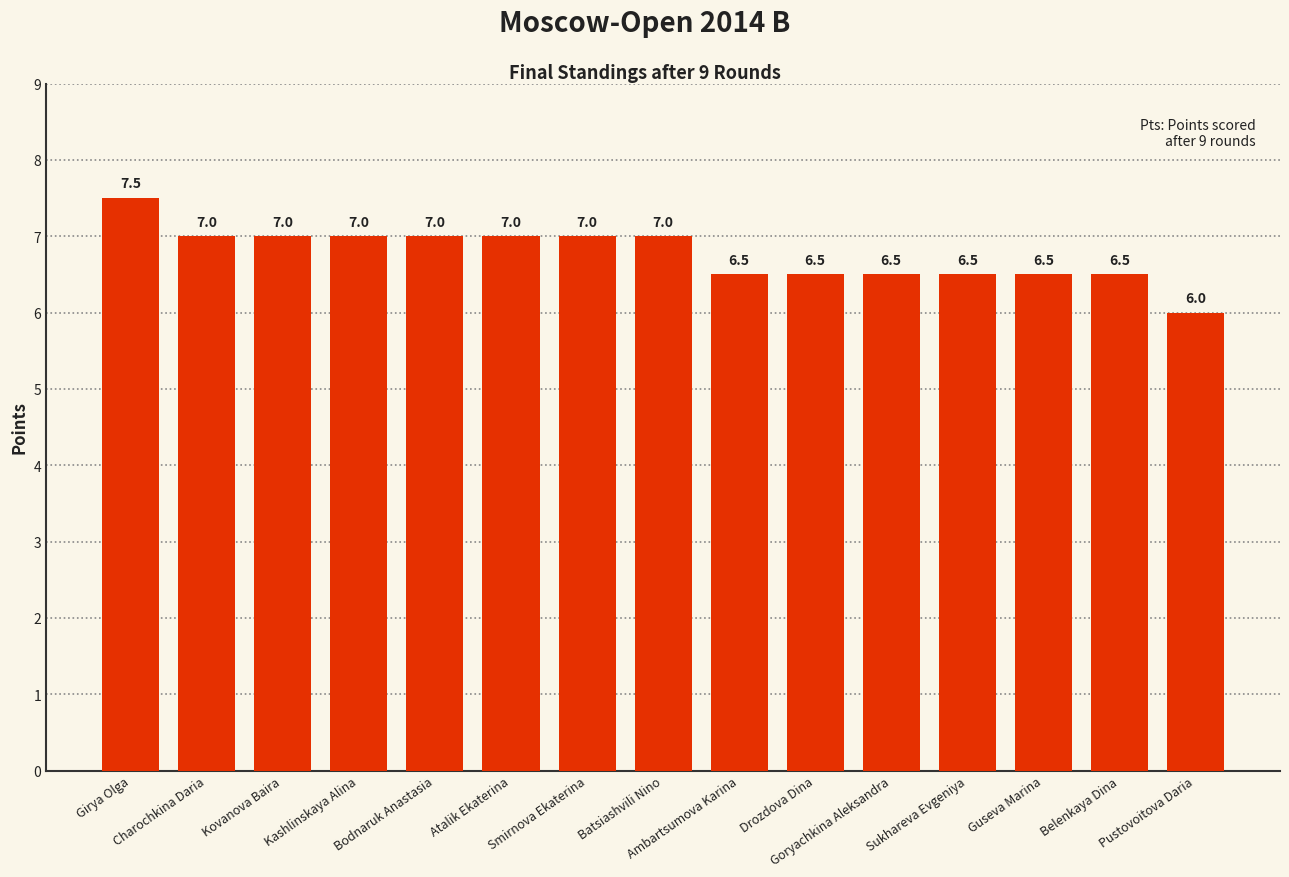

What is the difference between the values at Kashlinskaya Alina and Belenkaya Dina?

0.5